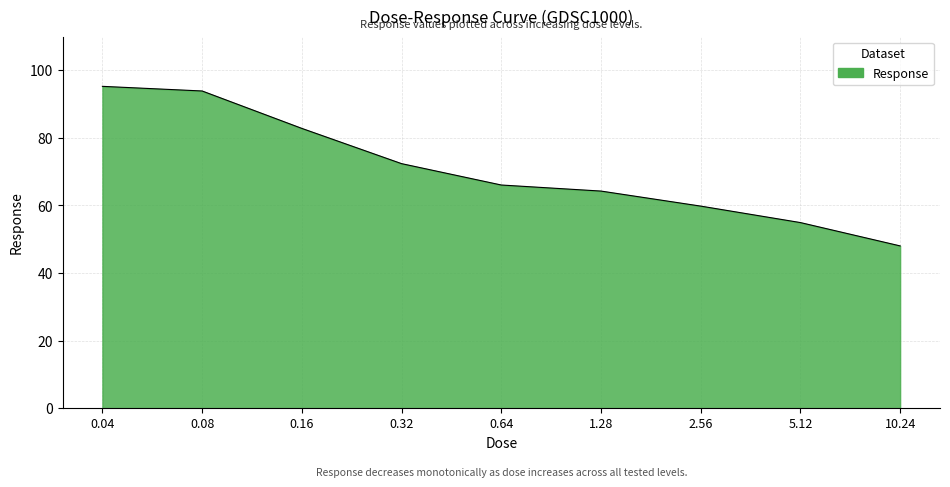

How many values exceed 66?

5